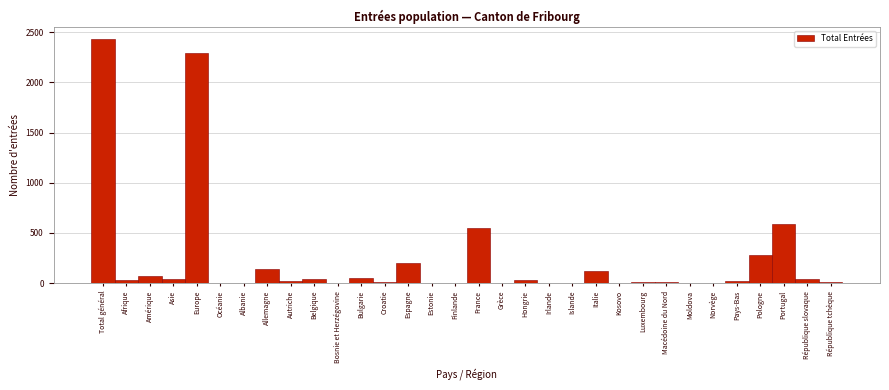

What value does the data have at Italie?

116